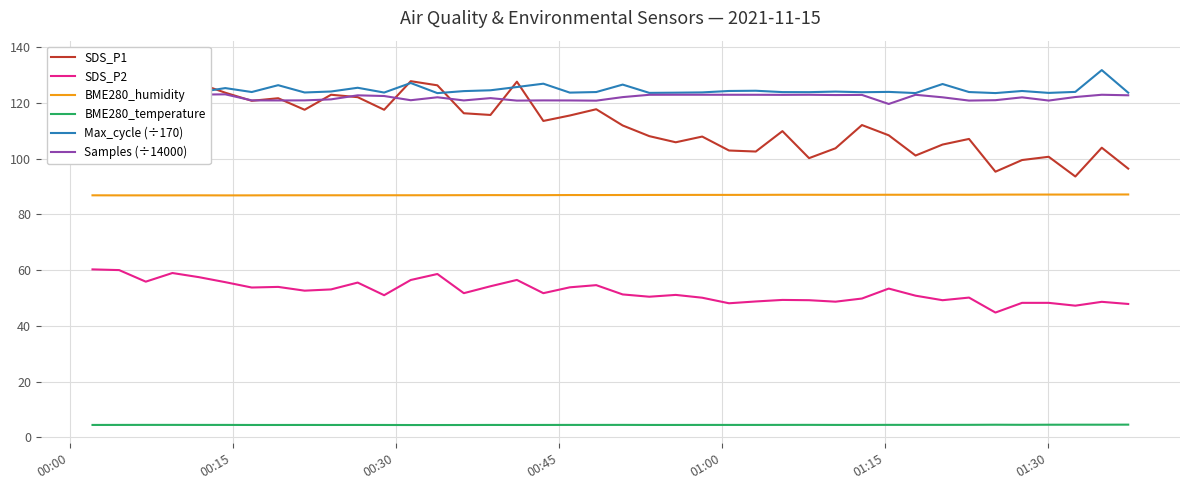

True or false: BME280_temperature and SDS_P2 intersect in this chart.

False